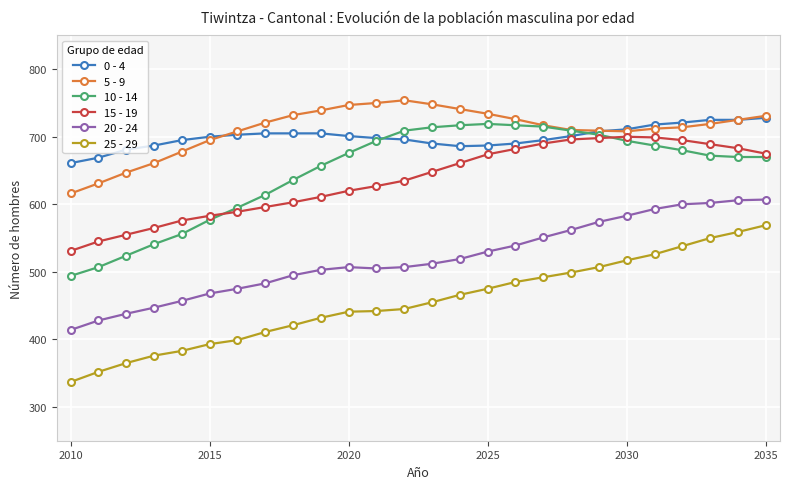

True or false: 20 - 24 and 15 - 19 cross at least once.

False